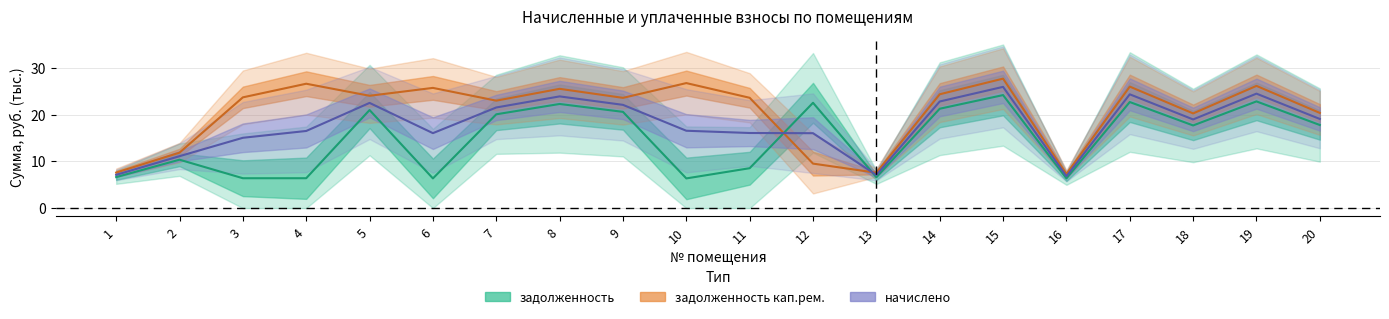

At which label is задолженность кап.рем. closest to 17?

18